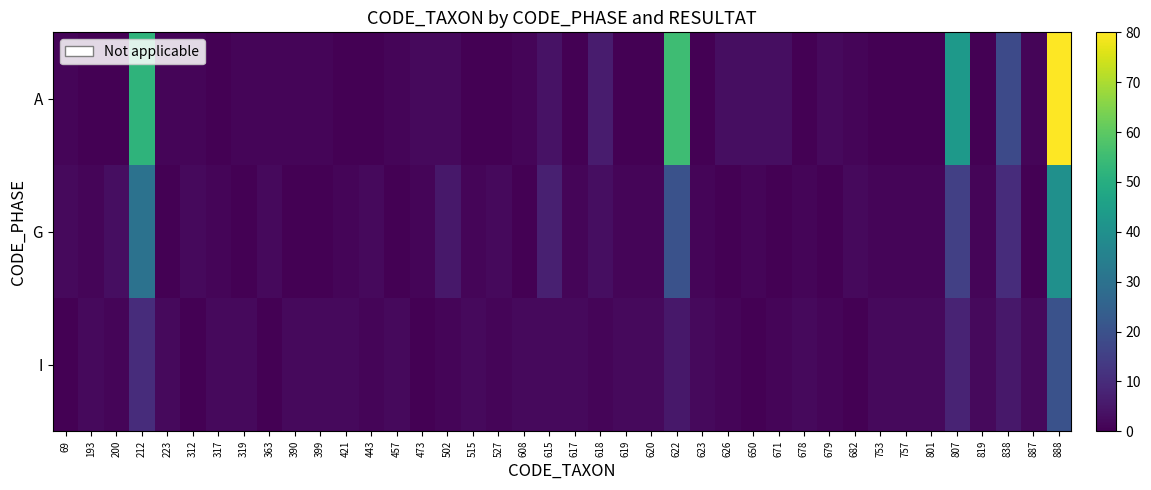

Reading right to left, extract all data points from this chart.

A: 888=80	887=1	838=18	819=0	807=43	801=0	757=0	753=0	682=1	679=2	678=0	671=3	650=3	626=3	623=0	622=55	620=0	619=0	618=6	617=0	615=4	608=1	527=0	515=0	502=2	473=2	457=1	443=0	421=0	399=1	390=1	363=1	319=1	317=0	312=1	223=1	212=52	200=0	193=0	69=1
G: 888=40	887=0	838=10	819=1	807=15	801=1	757=1	753=1	682=2	679=0	678=1	671=0	650=1	626=0	623=1	622=20	620=1	619=1	618=3	617=1	615=7	608=0	527=2	515=1	502=5	473=1	457=0	443=2	421=1	399=0	390=0	363=2	319=0	317=1	312=2	223=0	212=30	200=3	193=1	69=2
I: 888=20	887=2	838=5	819=2	807=8	801=2	757=2	753=2	682=0	679=1	678=2	671=1	650=0	626=1	623=2	622=5	620=2	619=2	618=1	617=2	615=2	608=2	527=1	515=2	502=1	473=0	457=2	443=1	421=2	399=2	390=2	363=0	319=2	317=2	312=0	223=2	212=10	200=1	193=2	69=0